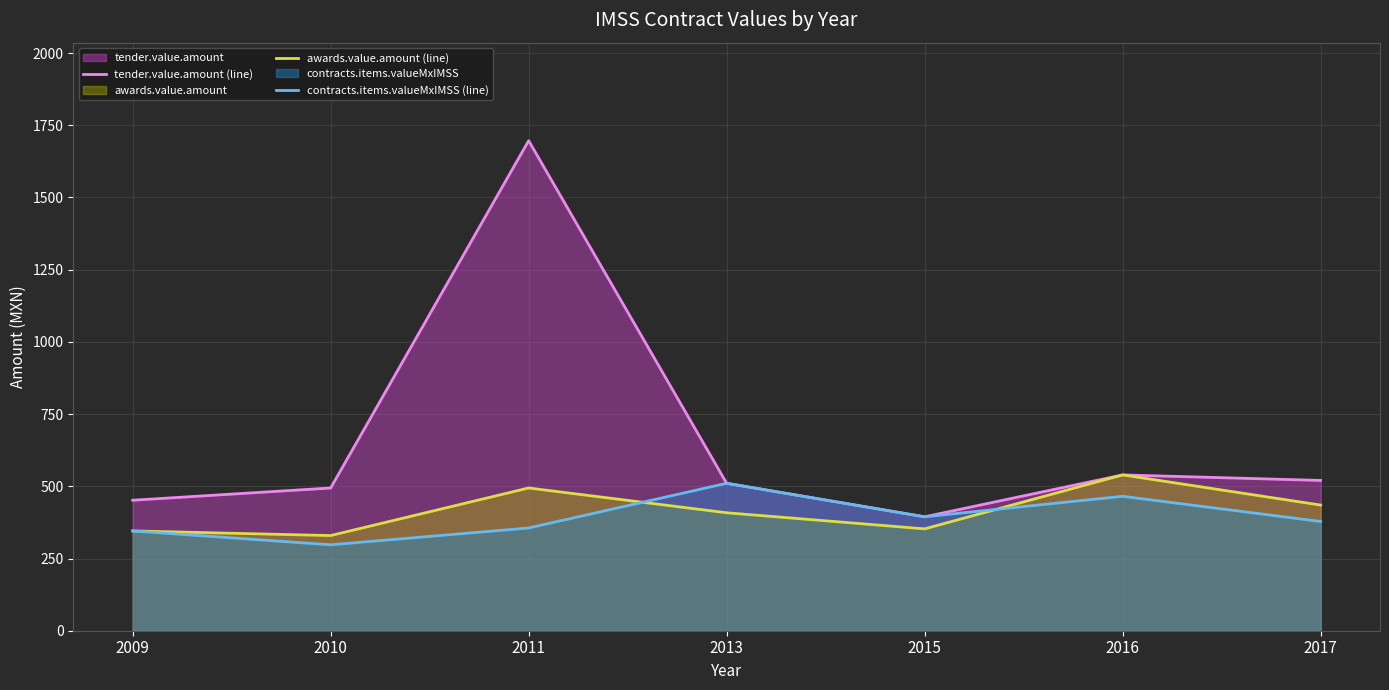

Which series has the widest spread of values?

tender.value.amount (line)